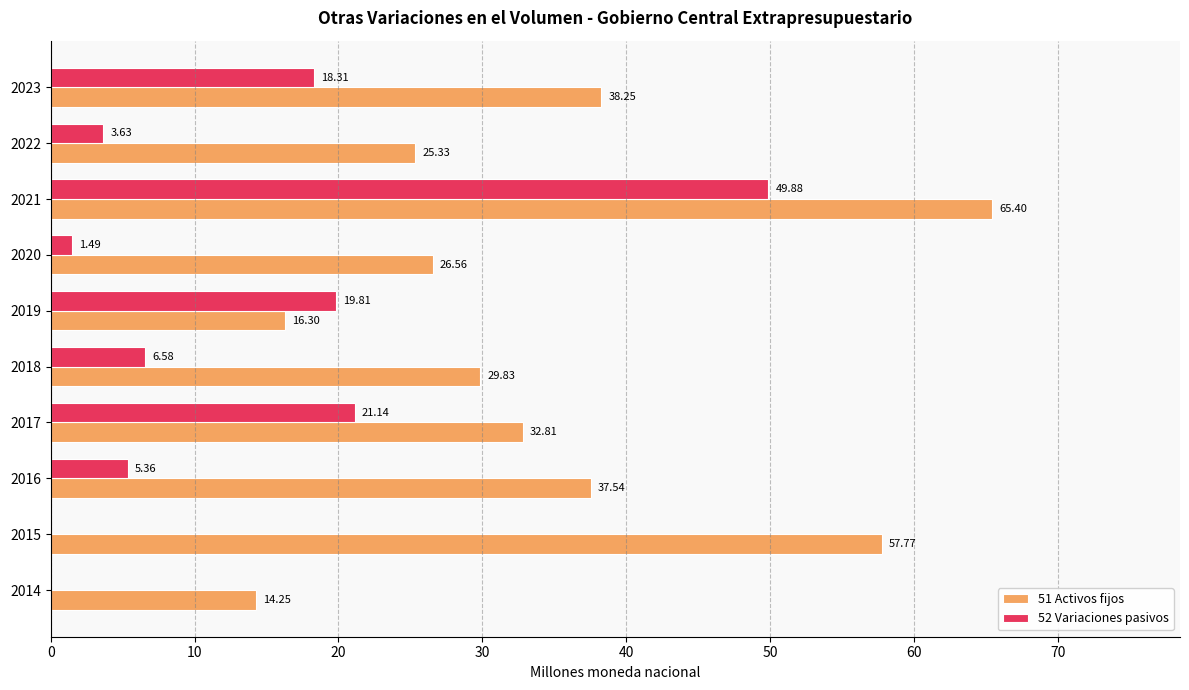

What is the sum of the 52 Variaciones pasivos values at 2019 and 2023?

38.1